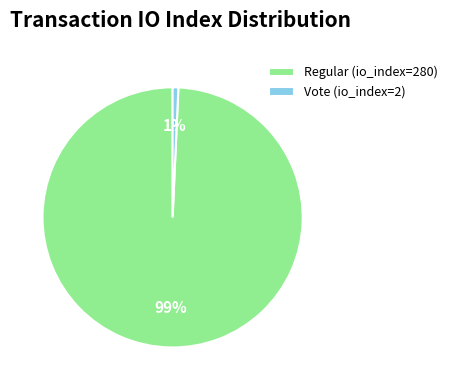

Which slice is the largest?

Regular (io_index=280)